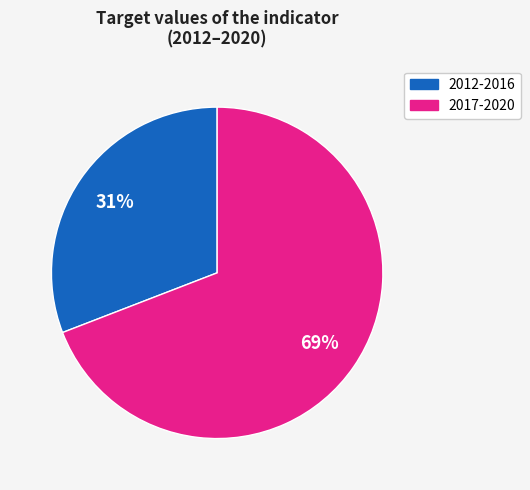

To the nearest percent, what is the difference between the largest and smallest slice percentages?

38%